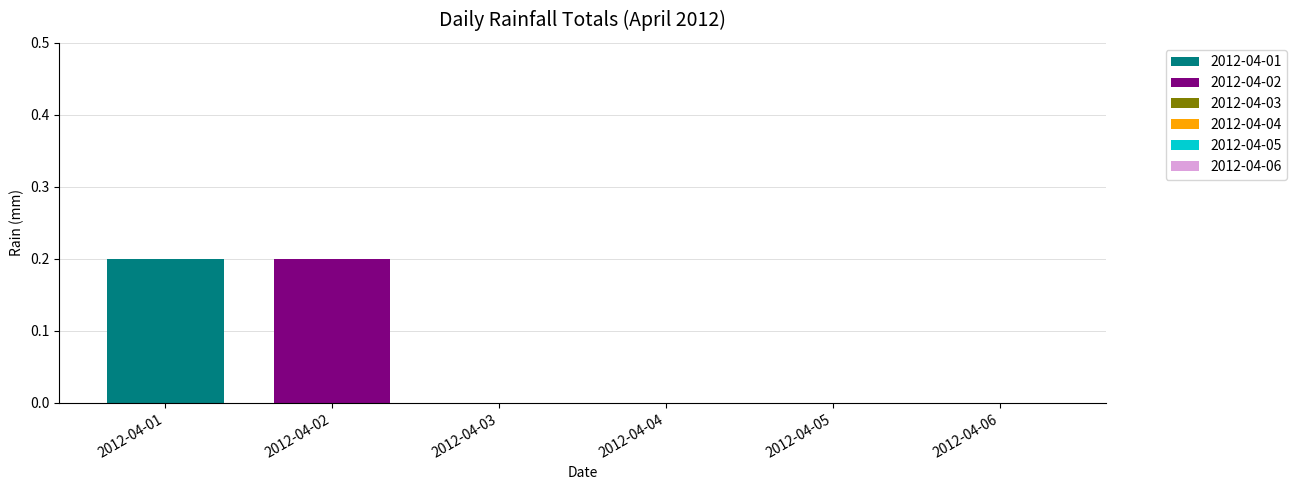

Which series has the largest total across all categories?

2012-04-01